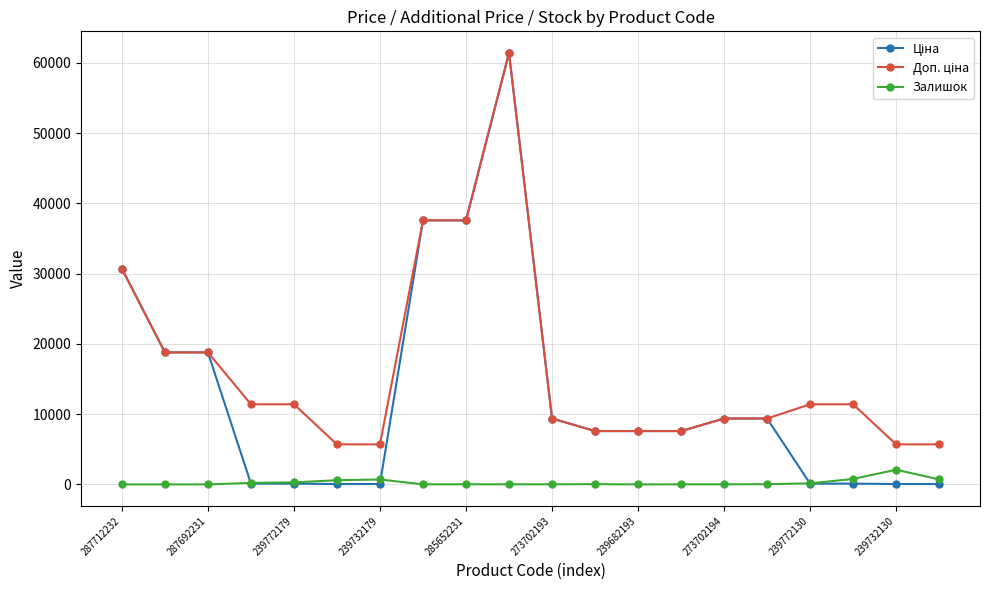

What is the maximum value shown in the chart?

61434.3